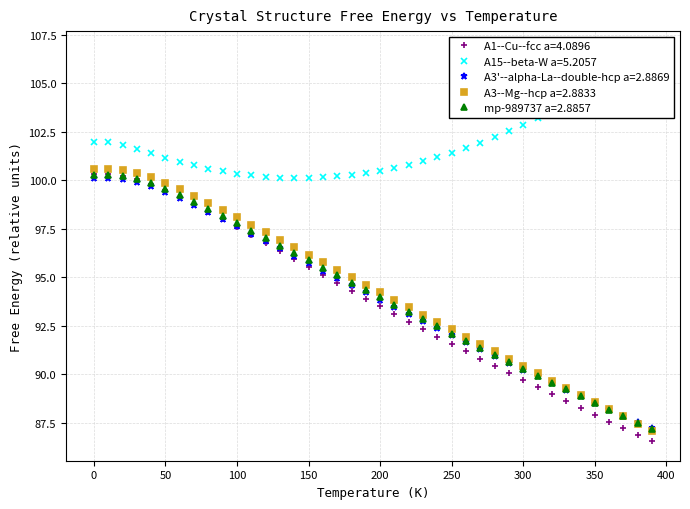

Which series has the largest total across all categories?

A15--beta-W a=5.2057